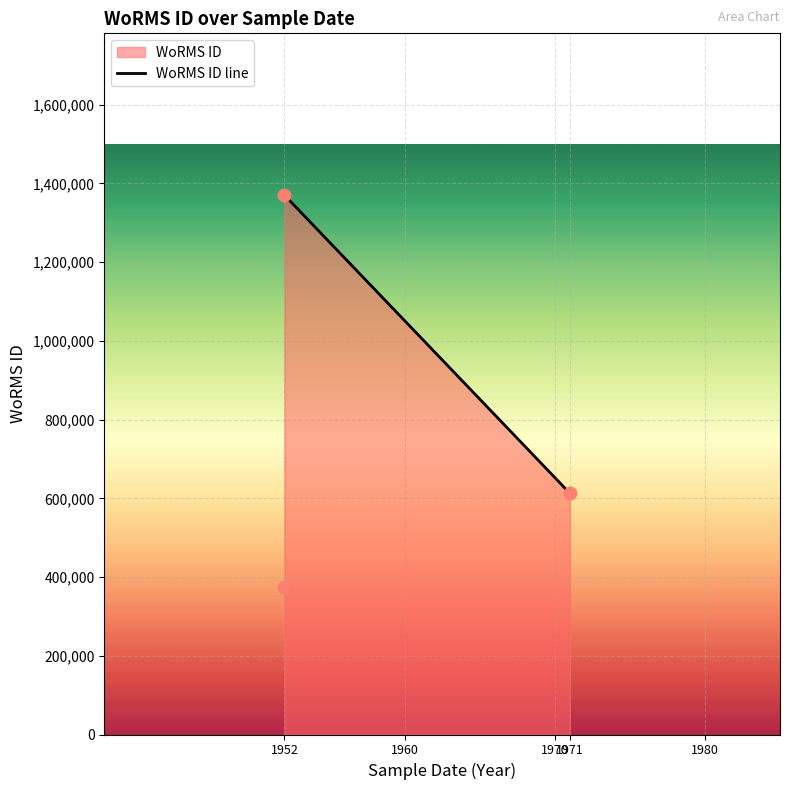

What is the change in value from 1971-01-01 to 1952-01-01 (RCC8)?

-237278